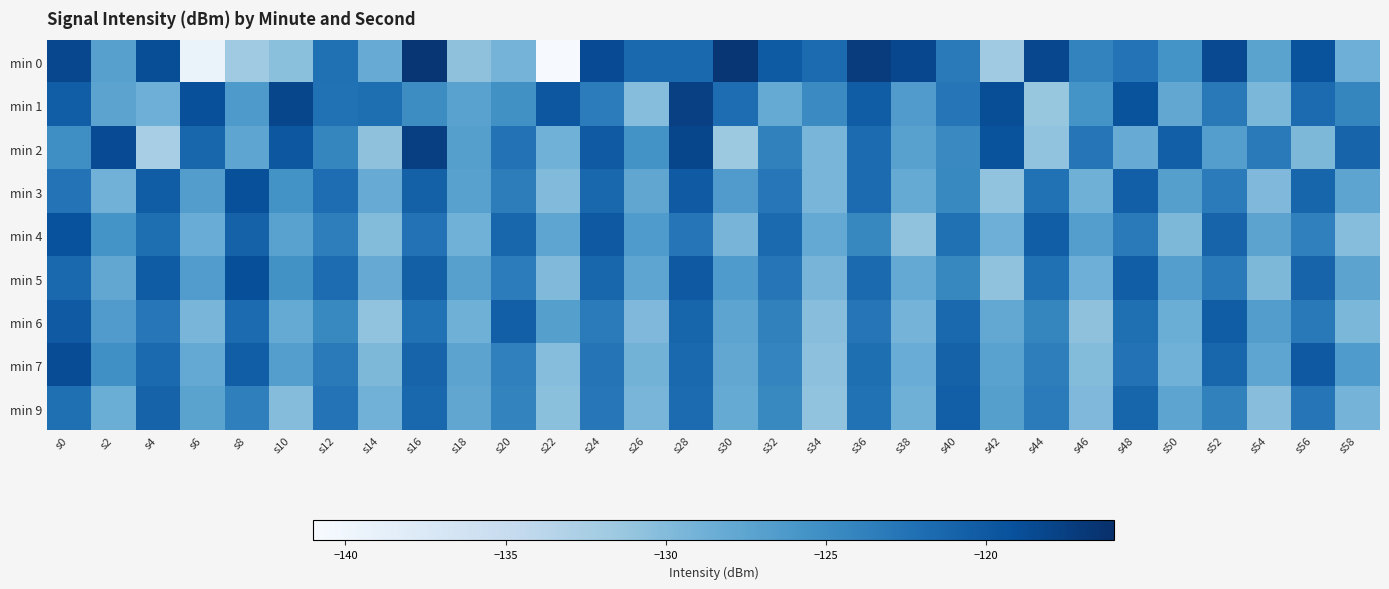

Between s18 and s52, which is larger?

s52